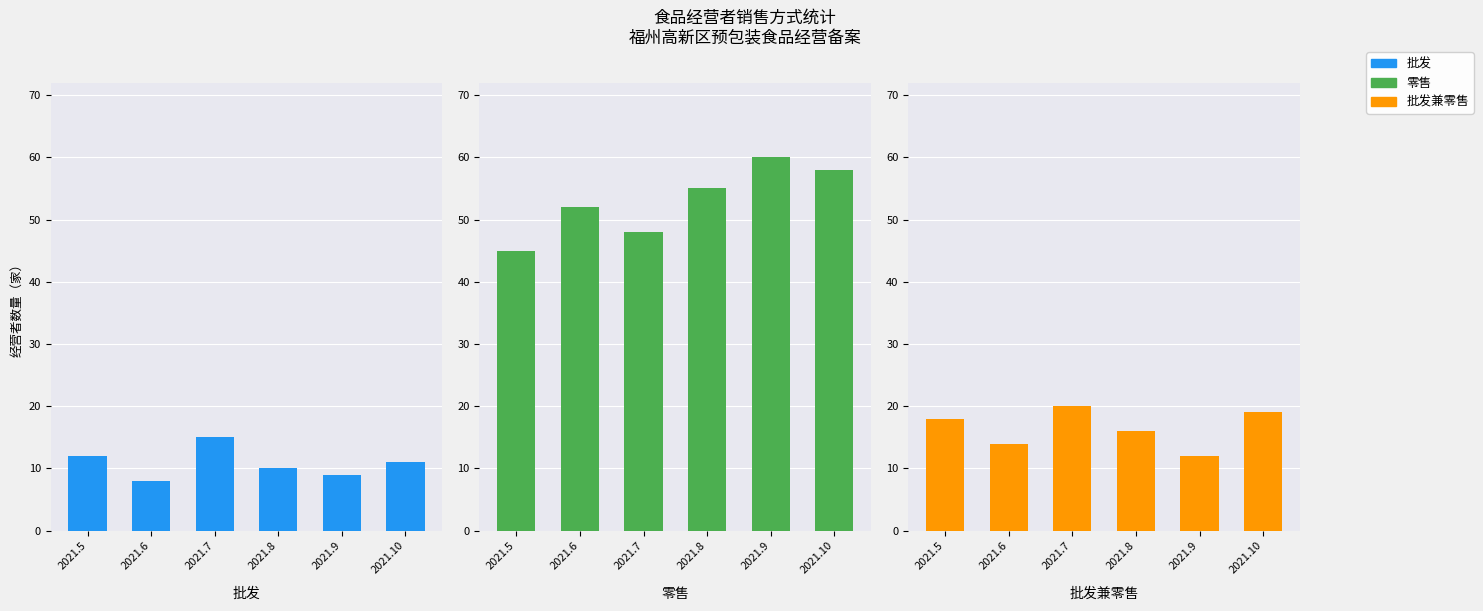

What is the value of the 批发兼零售 bar at the 2nd from the left?

14